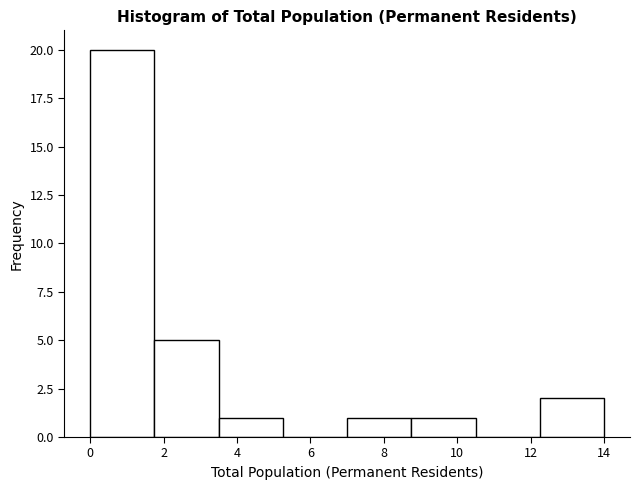

Reading left to right, list every bar in this chart as the range it spans on the x-axis followed by its height. Neither the bar edges nor the heights are printed on the chart, so give them approximately, as read against the axes.

0.00 to 1.75: 20
1.75 to 3.50: 5
3.50 to 5.25: 1
5.25 to 7.00: 0
7.00 to 8.75: 1
8.75 to 10.50: 1
10.50 to 12.25: 0
12.25 to 14.00: 2